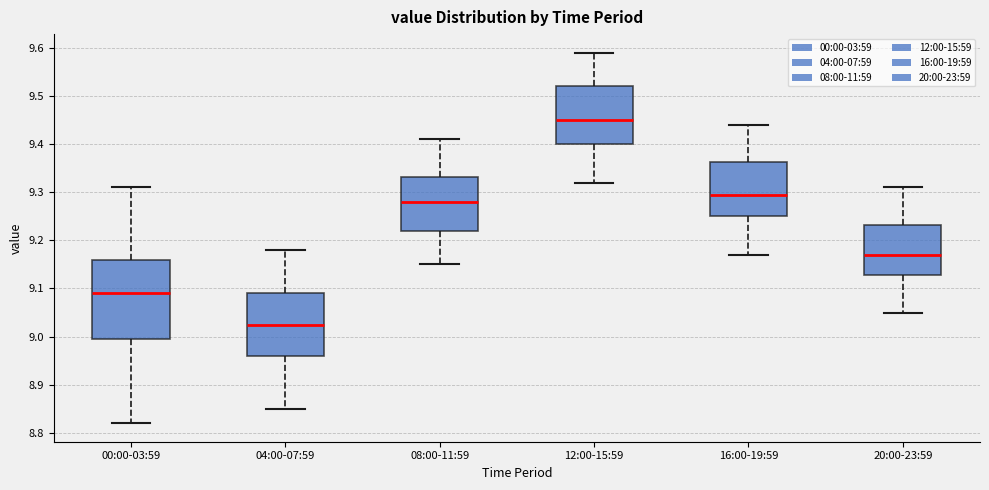

Where does the lower whisker of the box for 20:00-23:59 end on the y-axis? The values are not printed on the chart, so give them approximately, as read against the axis.

9.05